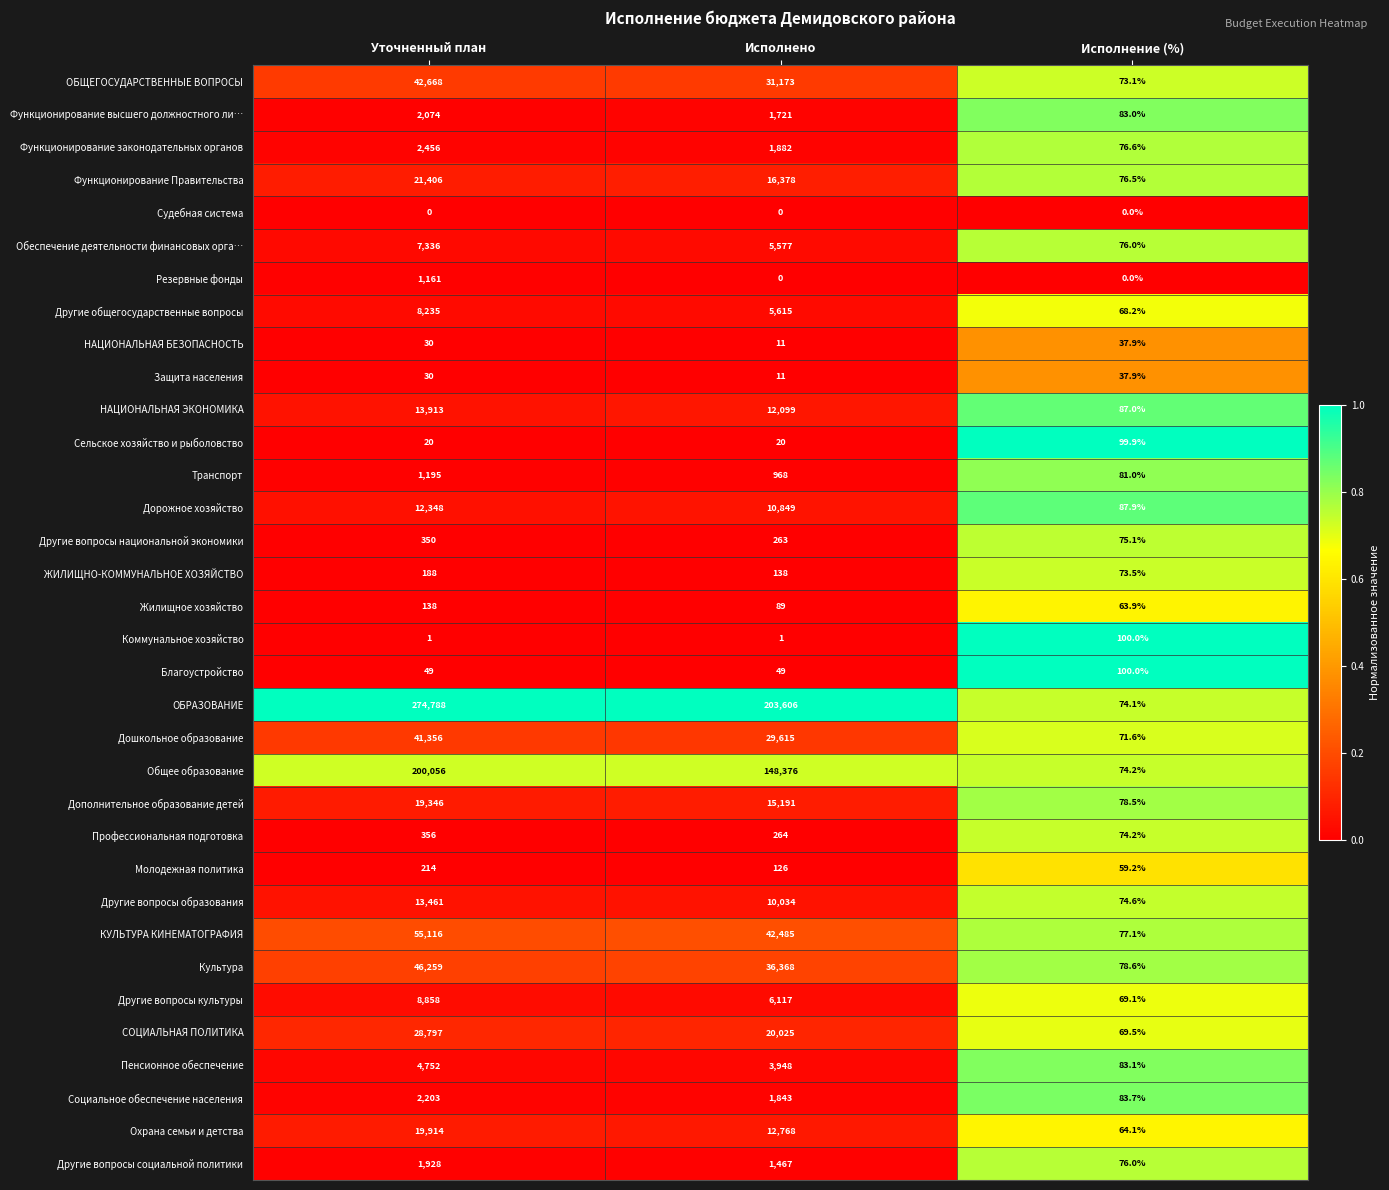

Which series has the largest total across all categories?

ОБРАЗОВАНИЕ